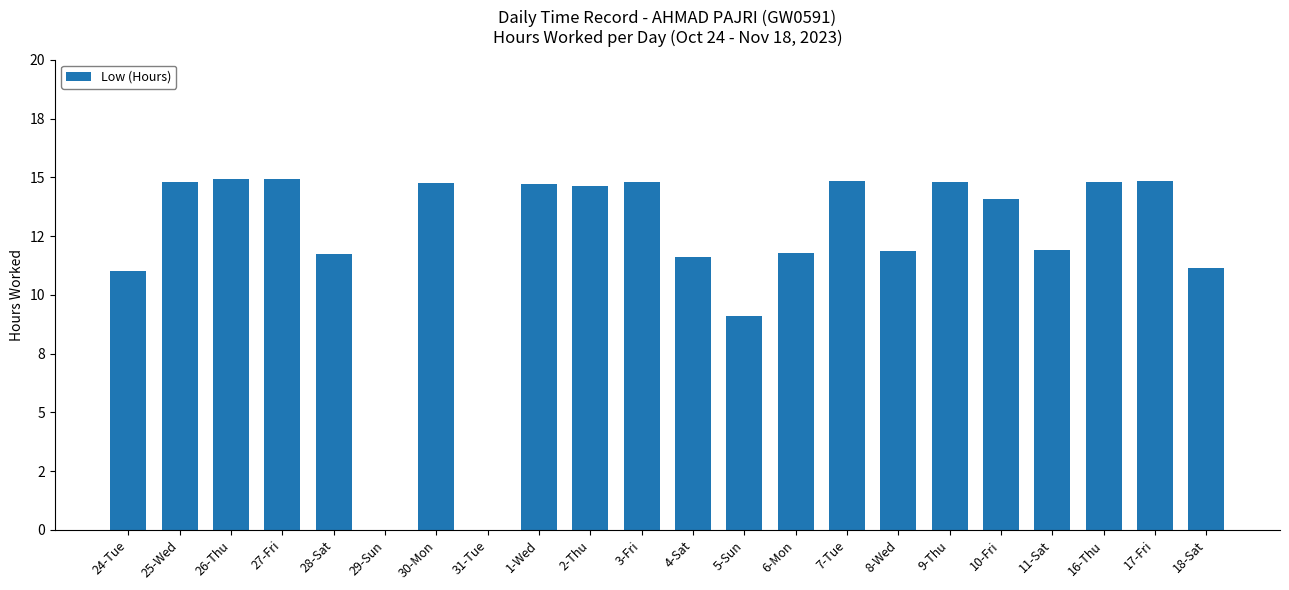

What is the maximum value shown in the chart?

14.9